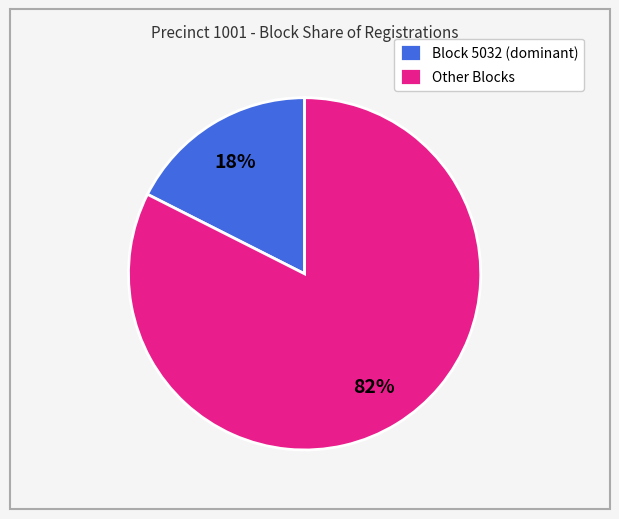

Count the number of slices in the pie.

2